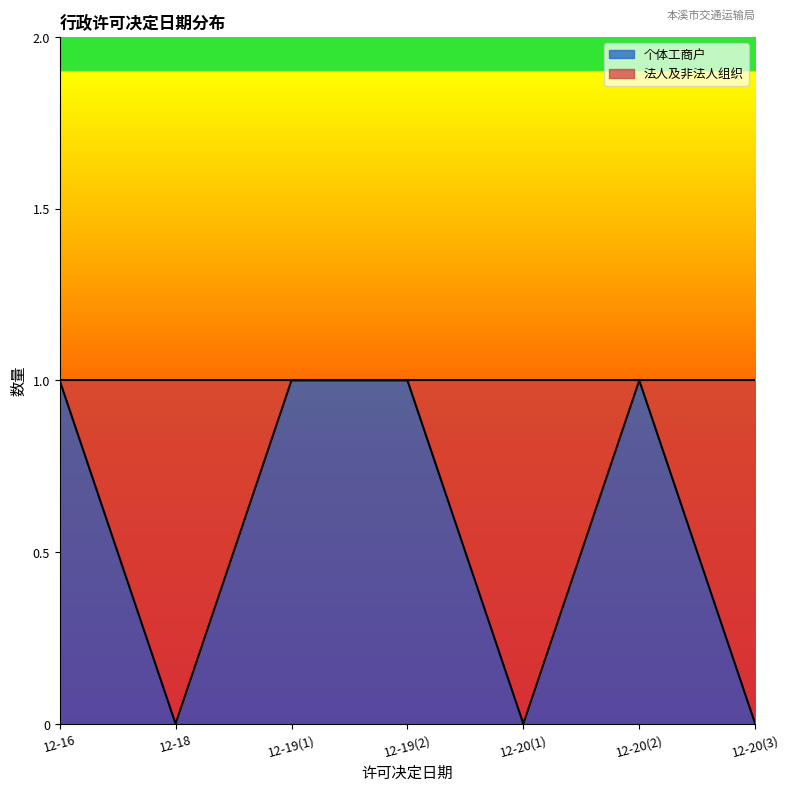

True or false: there are more than 0 points higher than both neighbors.

True